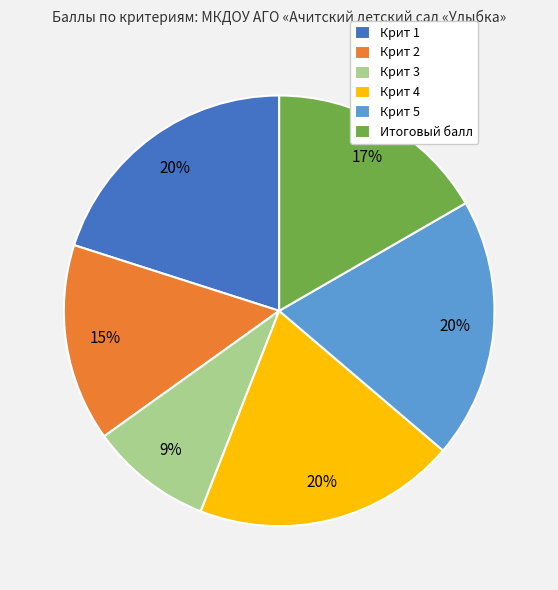

Is the sum of Крит 2 and Итоговый балл greater than half?

No